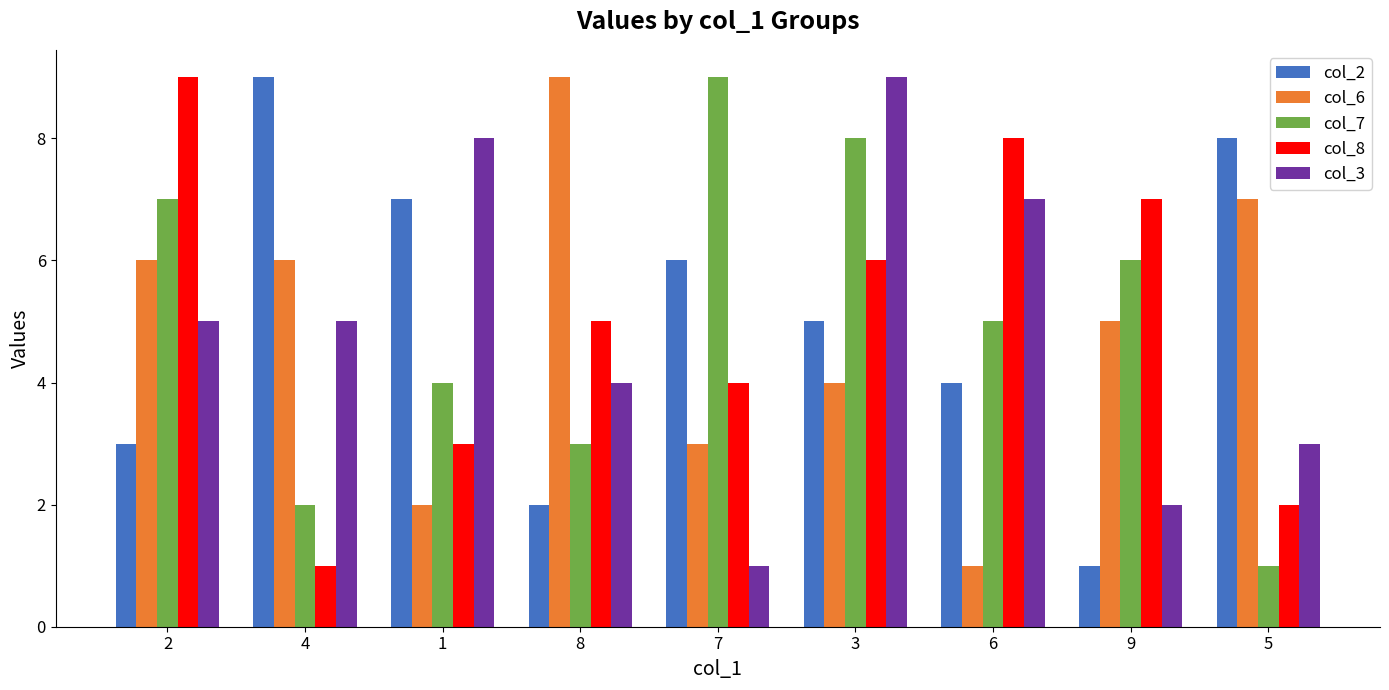

The col_2 series shows 1 at 9. True or false?

True